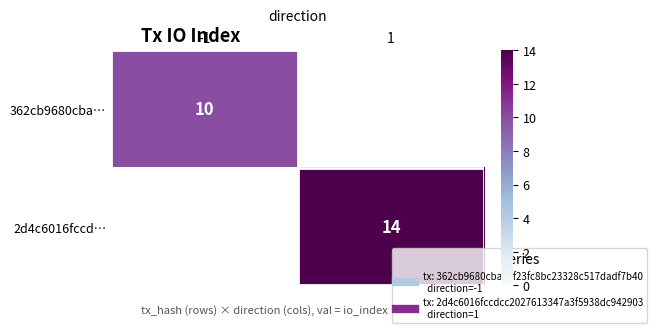

At -1, list the series in order from smallest to largest.

362cb9680cba…, 2d4c6016fccd…